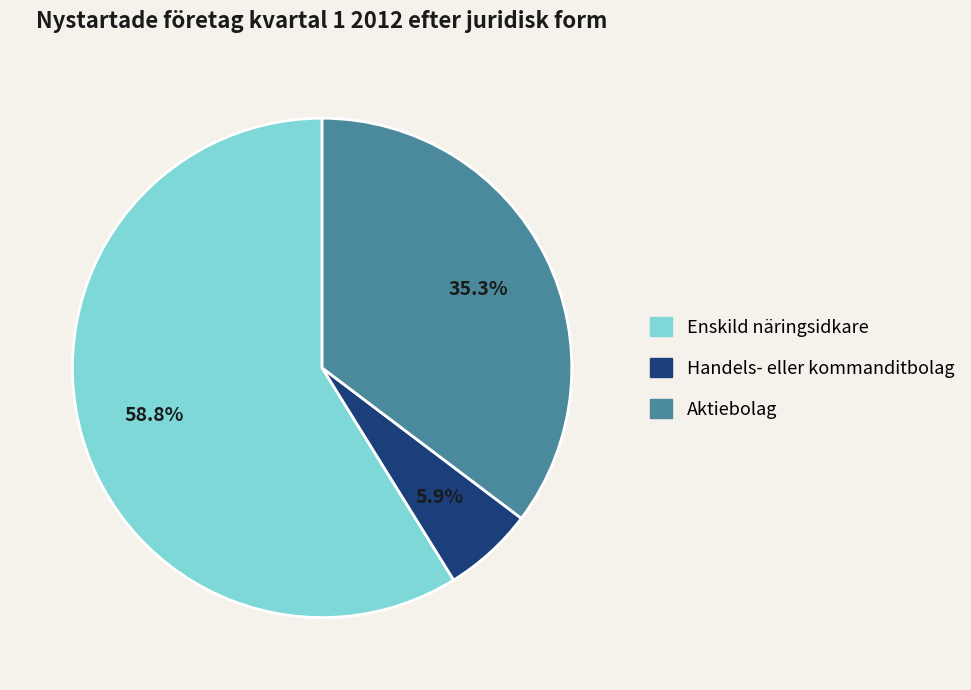

What is the smallest slice in the pie chart?

Handels- eller kommanditbolag